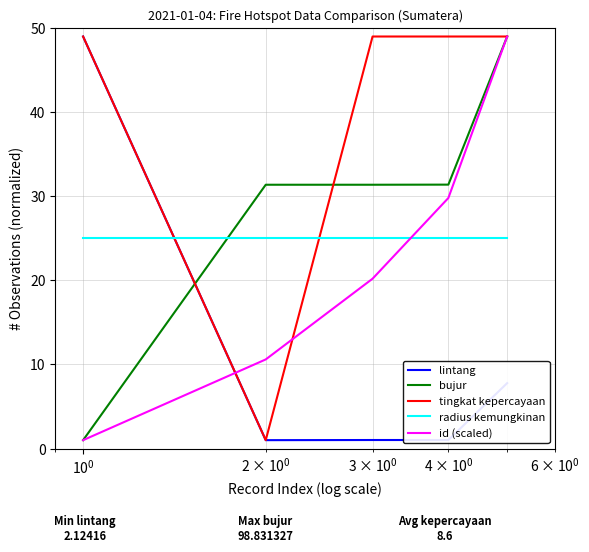

Count the number of data series in this chart.

5